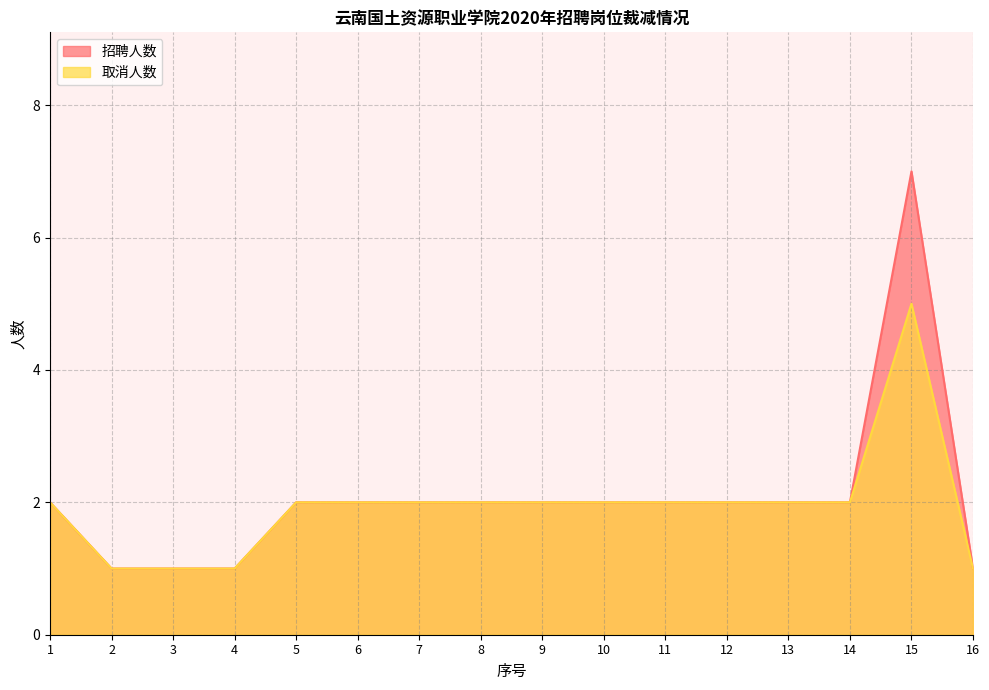

Is the value of 招聘人数 at 5 greater than the value of 取消人数 at 11?

No